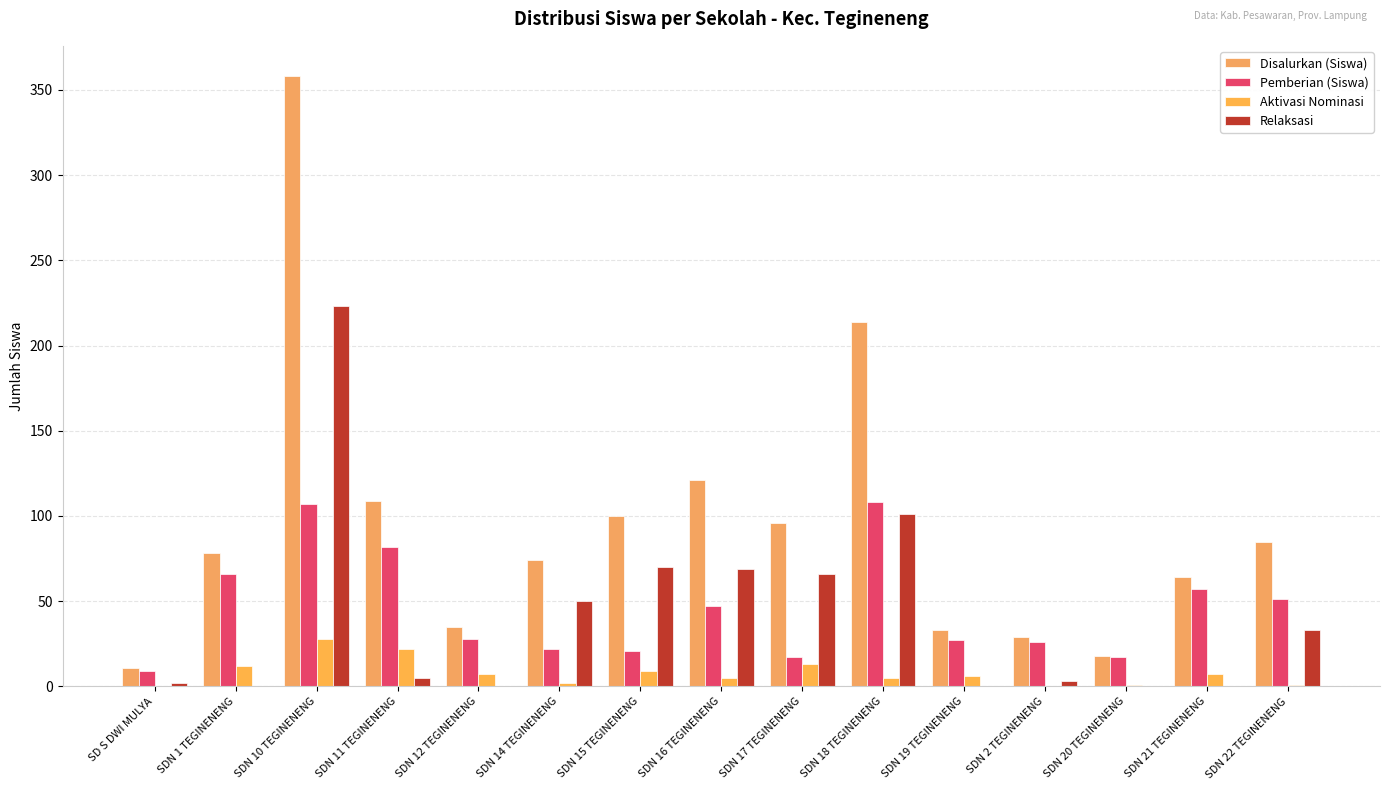

Reading right to left, transcribe all the data shown in this chart.

Disalurkan (Siswa): 85	64	18	29	33	214	96	121	100	74	35	109	358	78	11
Pemberian (Siswa): 51	57	17	26	27	108	17	47	21	22	28	82	107	66	9
Aktivasi Nominasi: 1	7	1	0	6	5	13	5	9	2	7	22	28	12	0
Relaksasi: 33	0	0	3	0	101	66	69	70	50	0	5	223	0	2